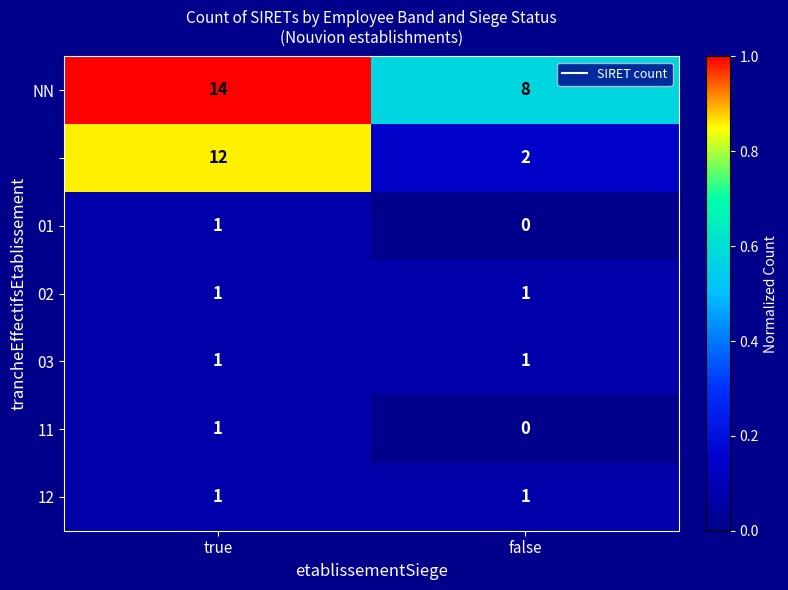

What is the greatest value displayed?

14